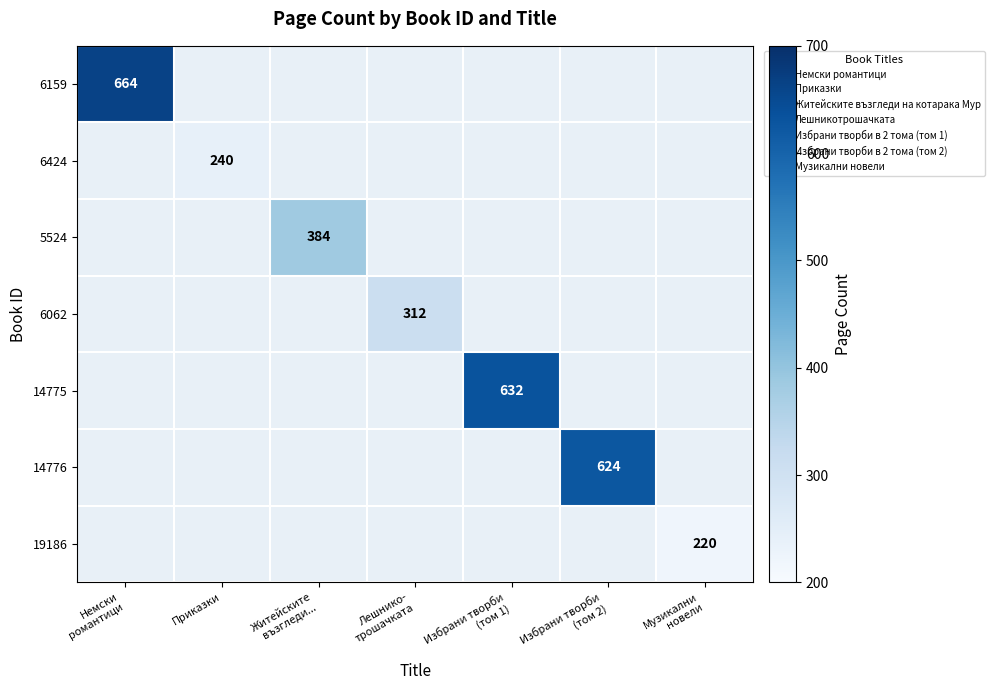

Which category has the lowest value in the 19186 series?

Немски романтици